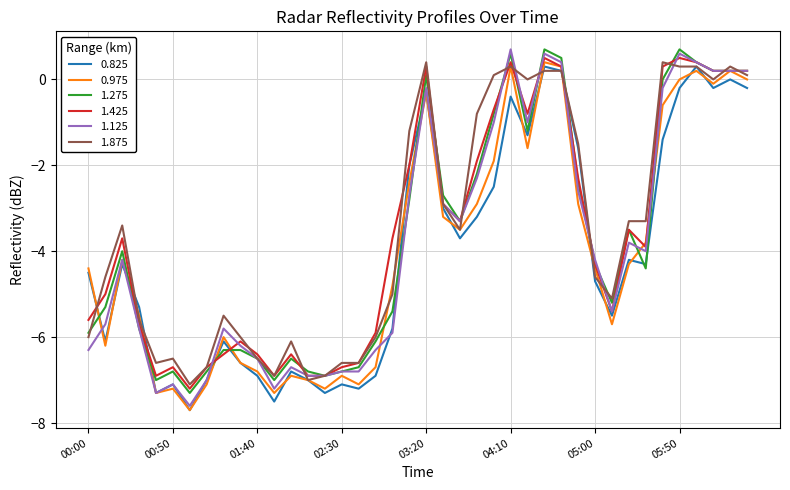

What is the maximum value for 1.875?

0.4